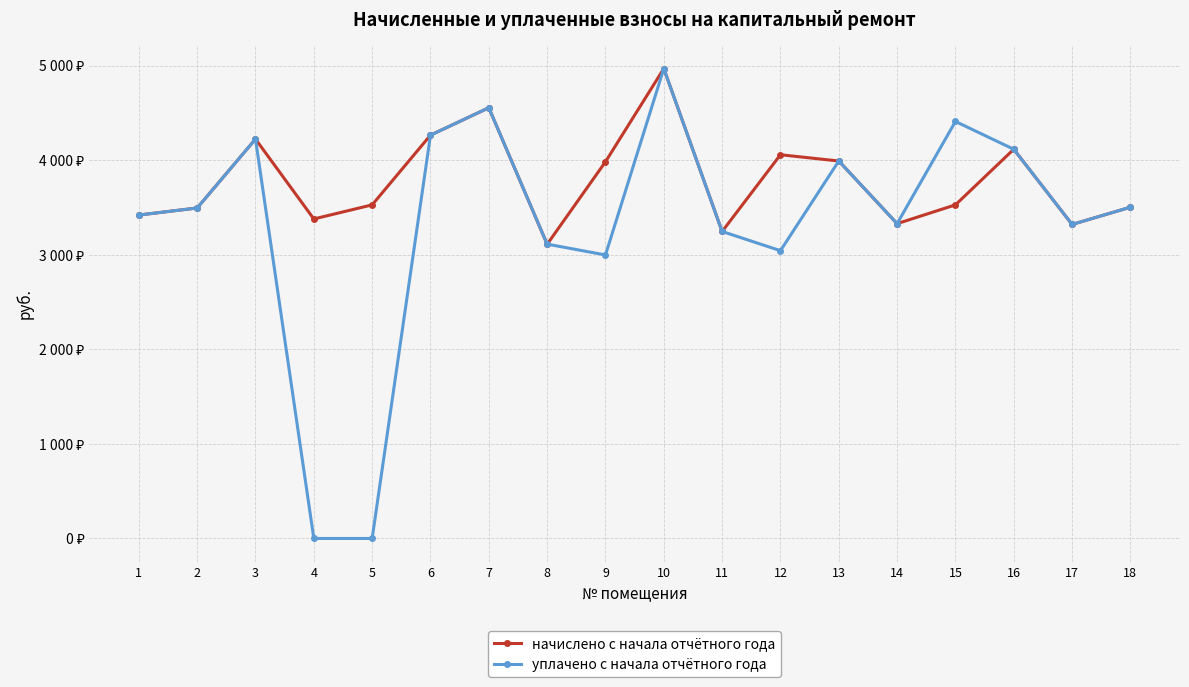

True or false: уплачено с начала отчётного года has a value of 2697.1 at 13.

False